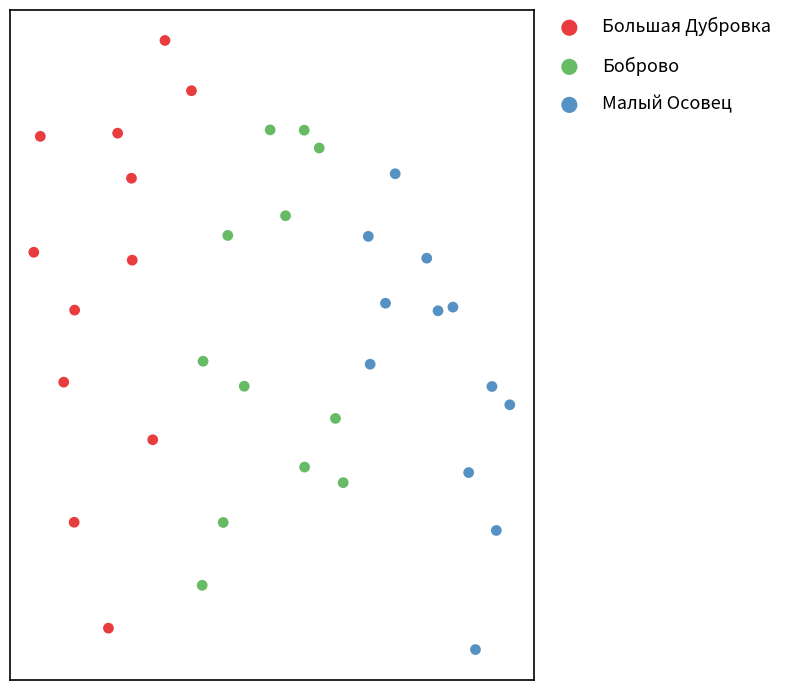

What are all the series names shown in the legend?

Большая Дубровка, Боброво, Малый Осовец